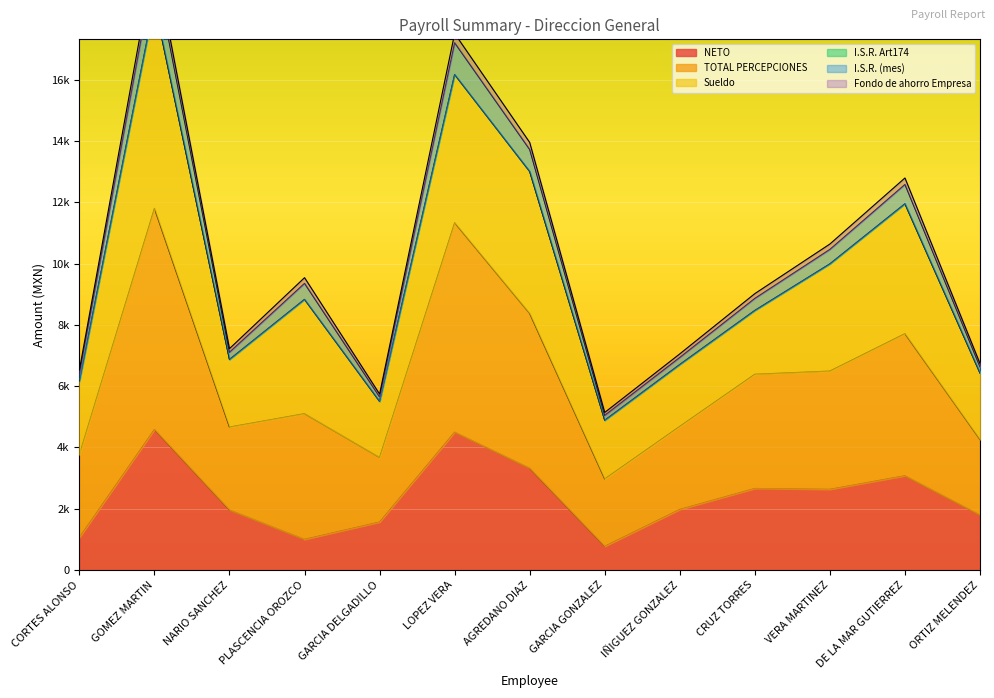

What is the maximum value shown in the chart?

20024.1